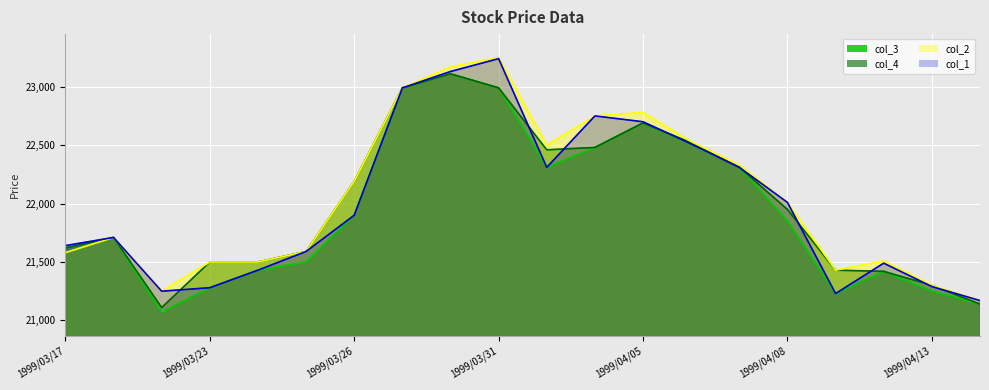

True or false: col_4_line and col_3_line intersect in this chart.

False